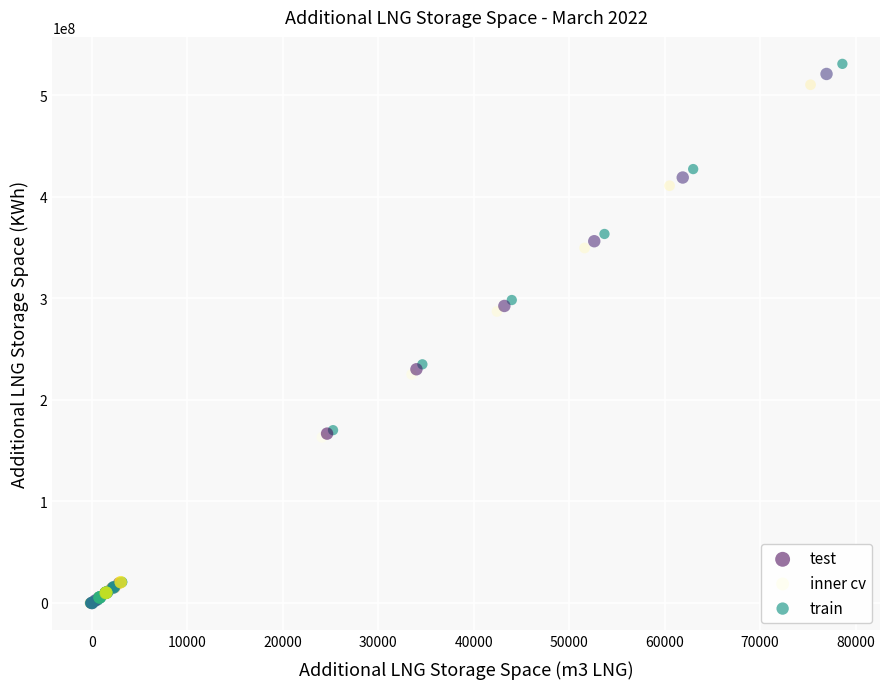

Which series has the widest spread of Y values?

train